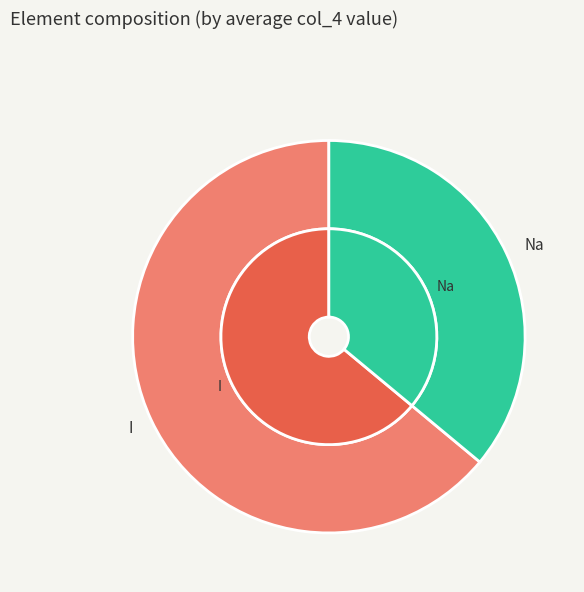

What is the total percentage of I and Na?

100.0%